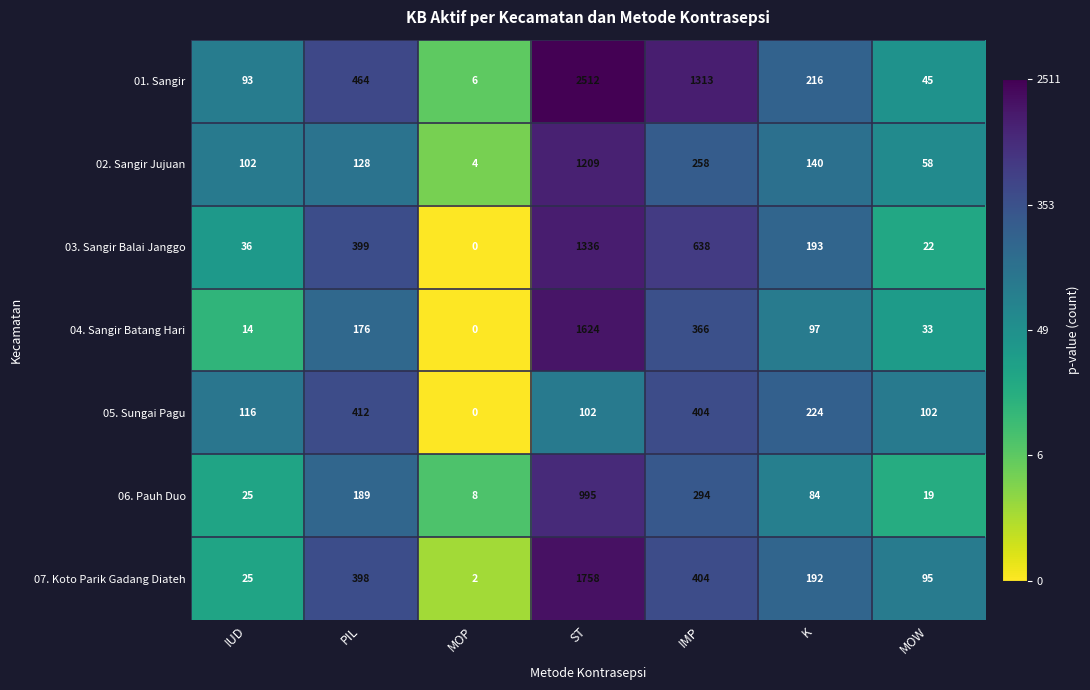

Is the value of 01. Sangir at ST greater than the value of 07. Koto Parik Gadang Diateh at MOW?

Yes